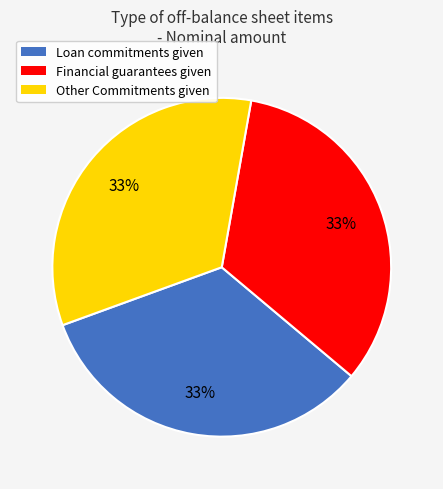

True or false: Loan commitments given accounts for 28% of the total.

False